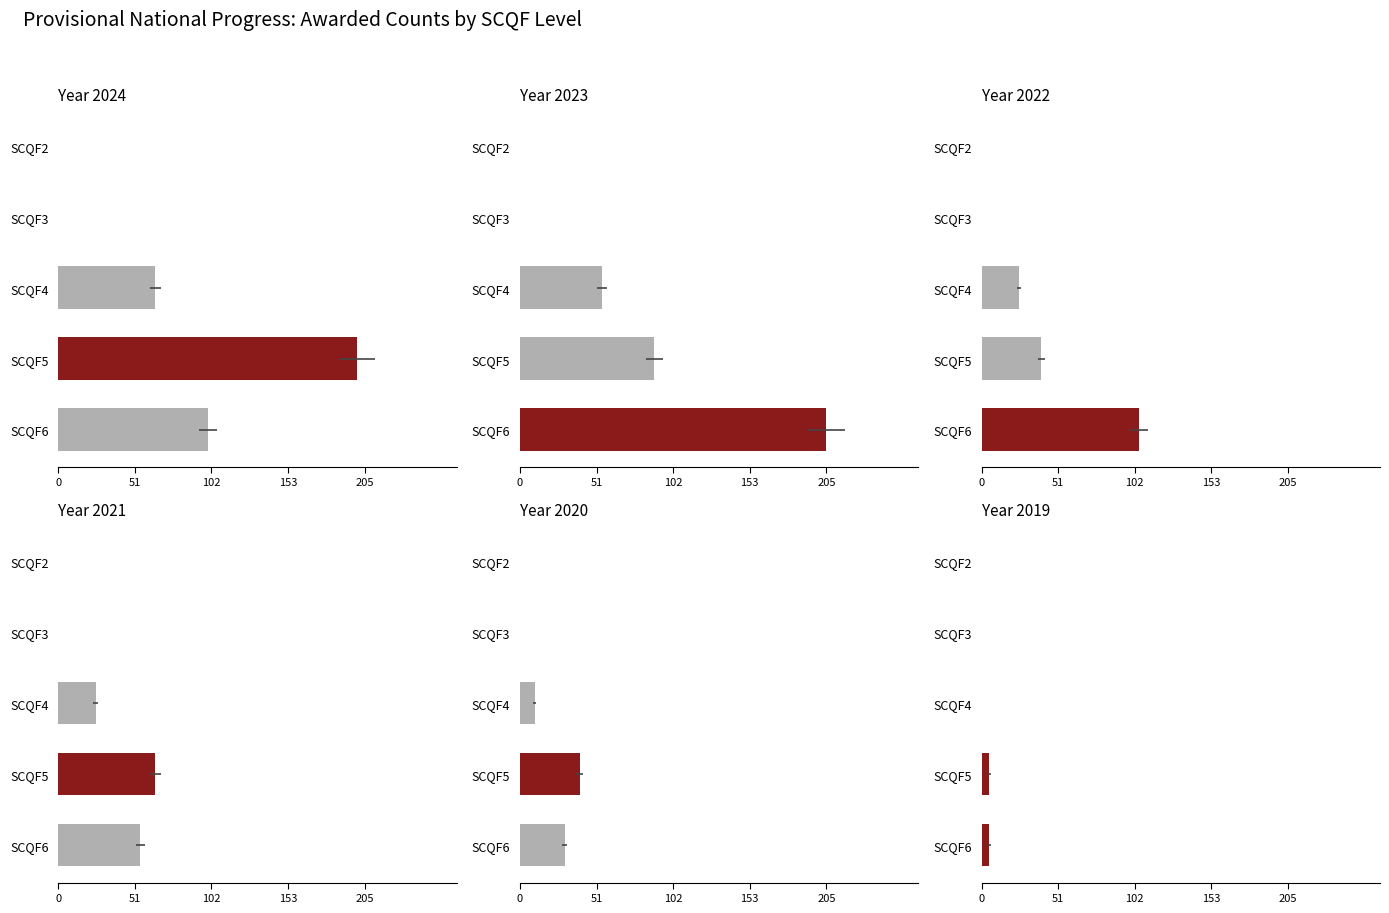

Does the chart contain any negative values?

No